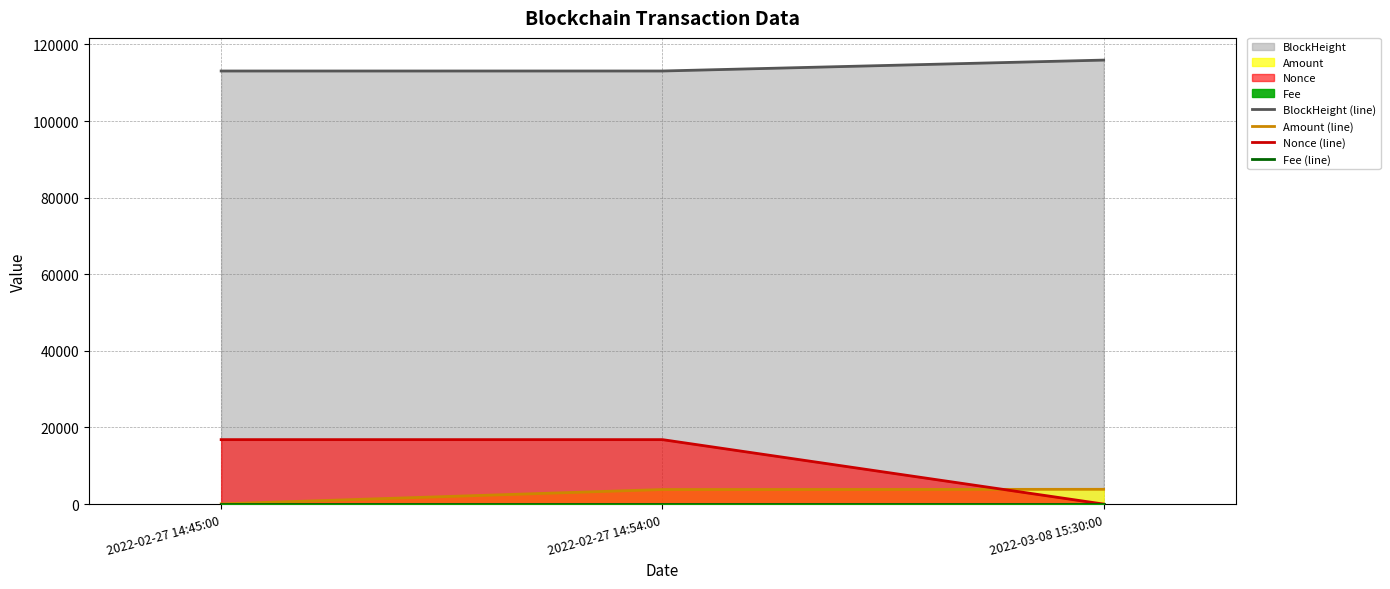

Which has a higher value, 2022-02-27 14:45:00 or 2022-03-08 15:30:00?

2022-03-08 15:30:00